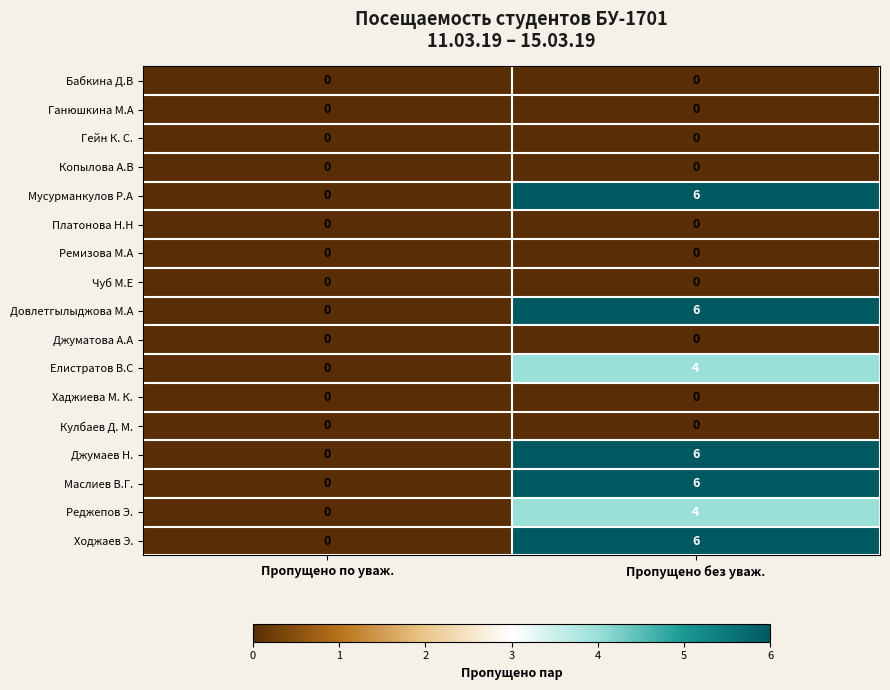

What is the total value across all series at Пропущено без уваж.?

38